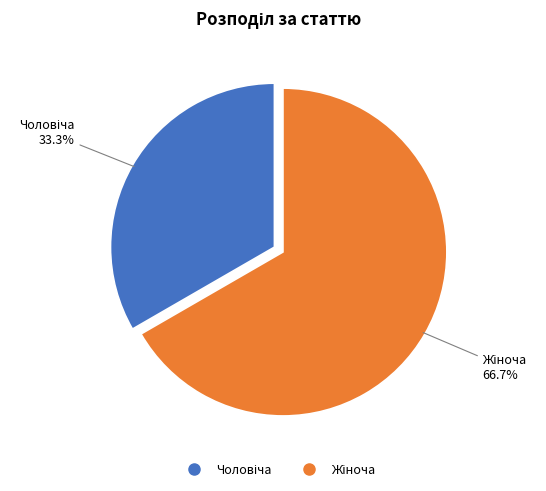

Is there a majority slice in this chart?

Yes